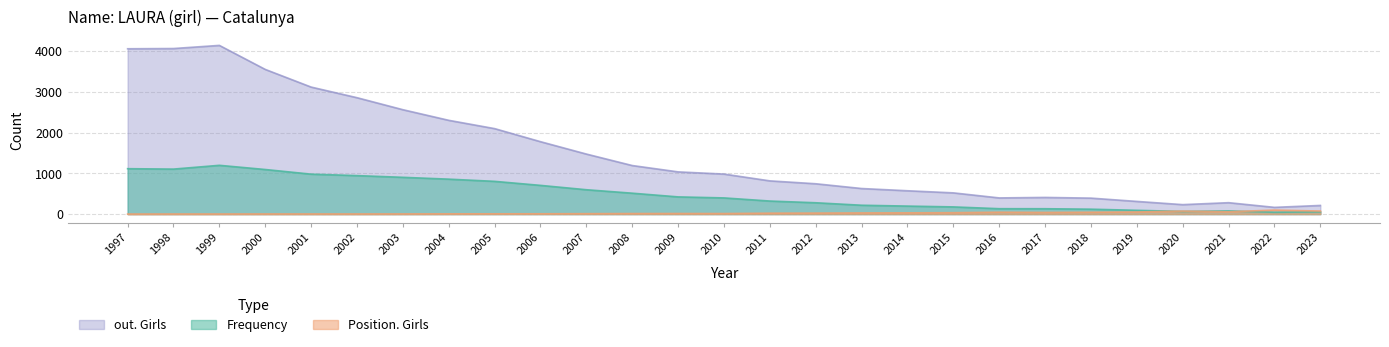

What is the maximum value shown in the chart?

4146